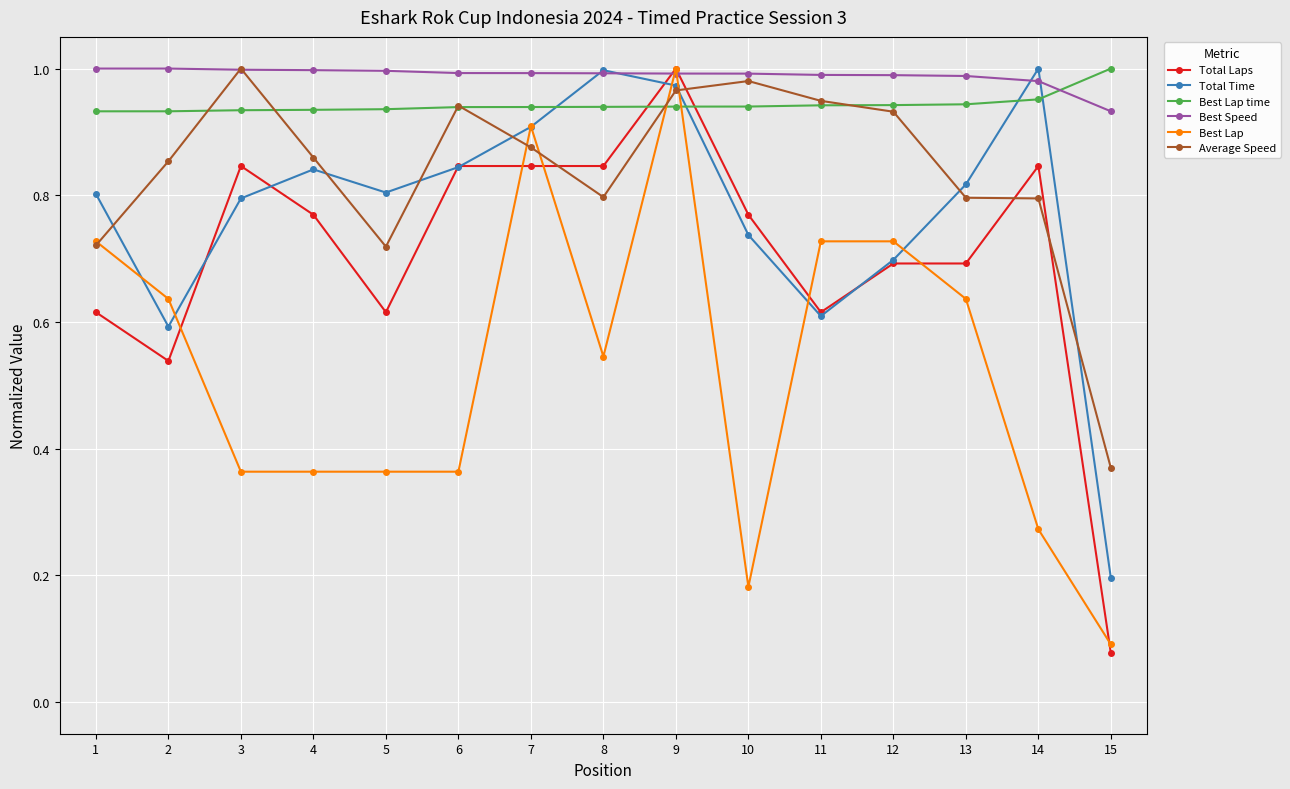

At which category is the sum across all series the highest?

9